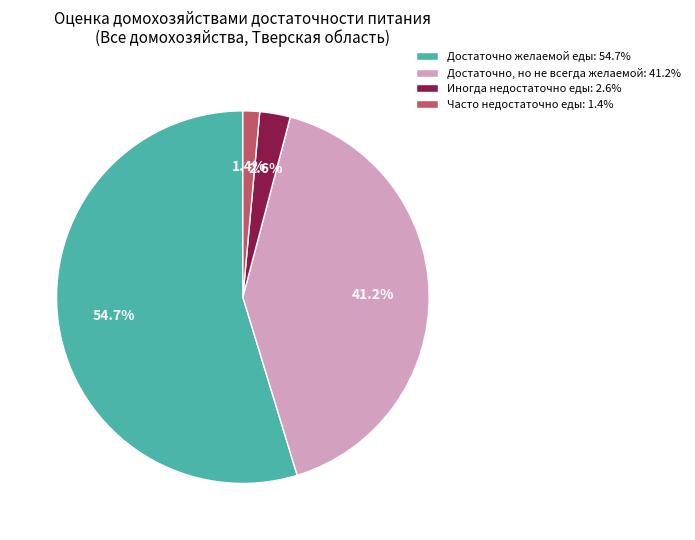

Combined, what portion of the pie is Часто недостаточно еды: 1.4% and Достаточно, но не всегда желаемой: 41.2%?

42.6%